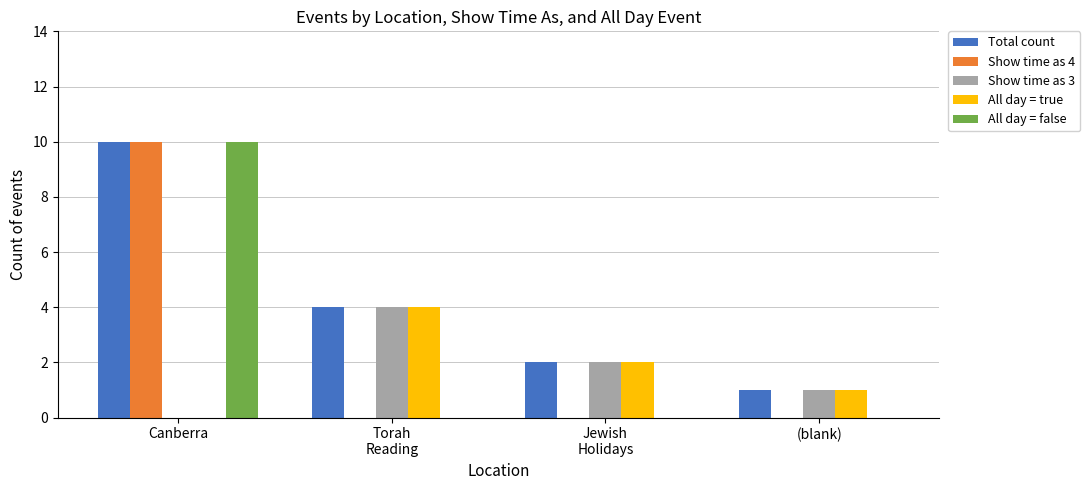

Count the number of categories in the chart.

4